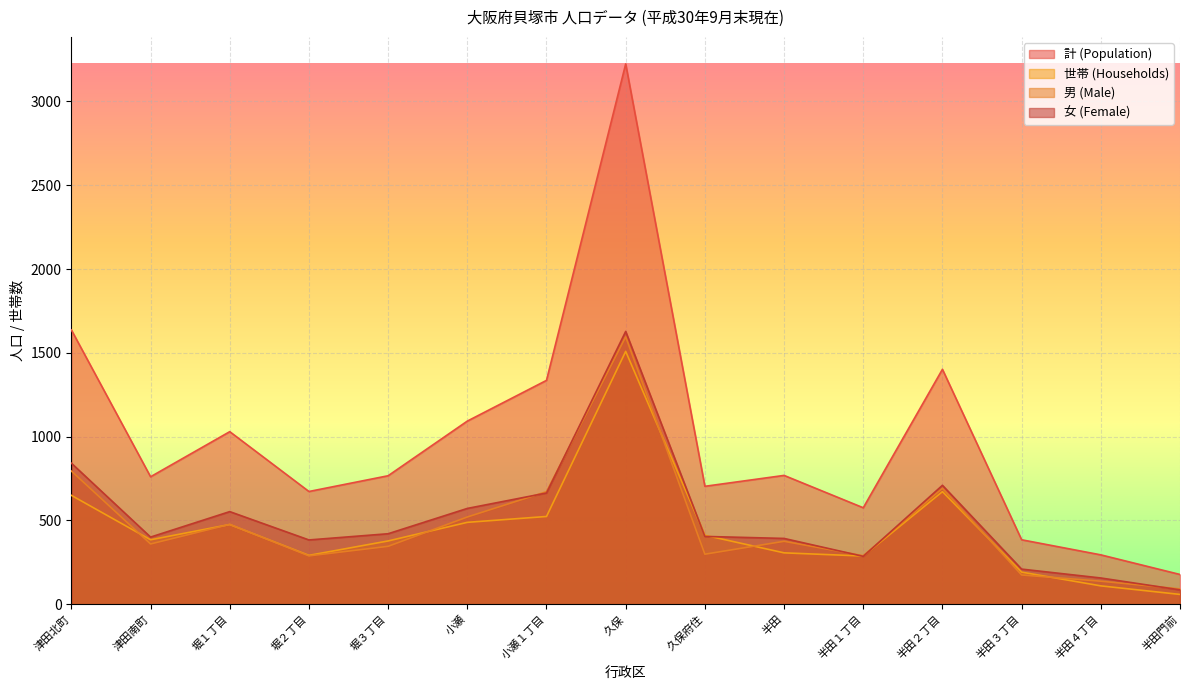

How many lines are shown in the chart?

4